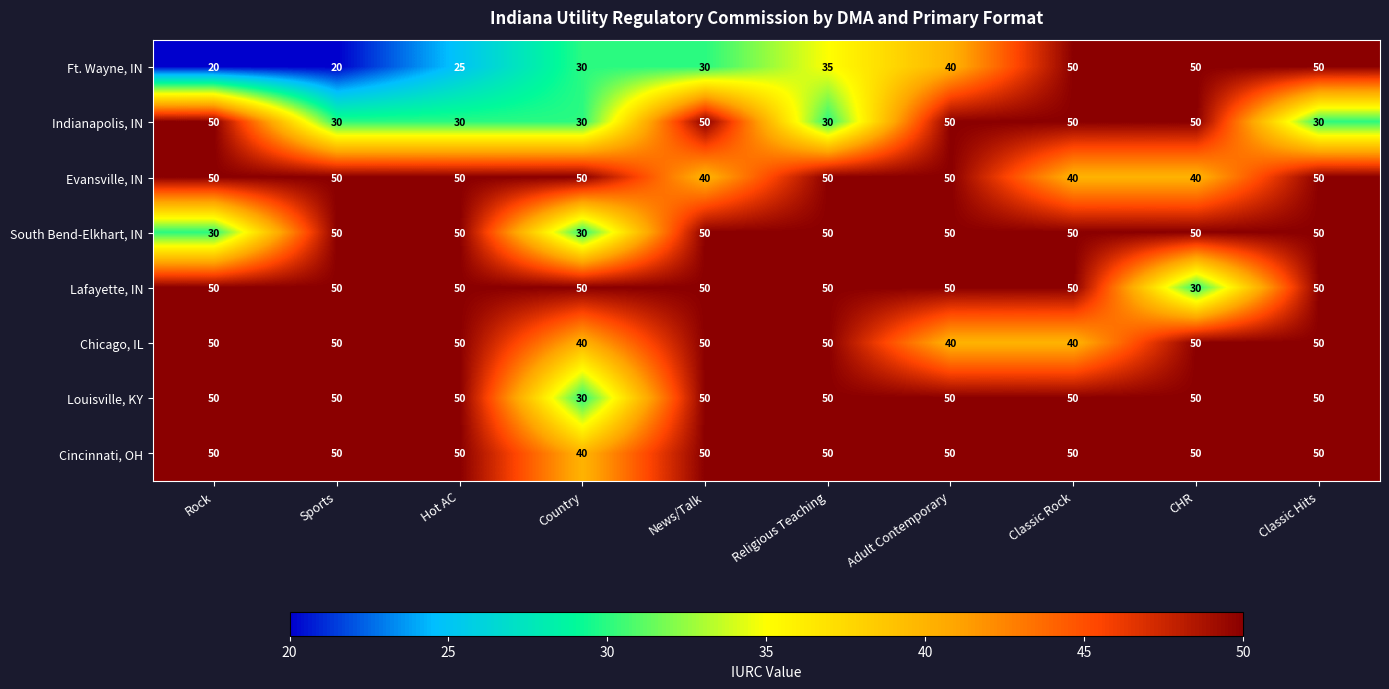

Is it true that Ft. Wayne, IN equals 35 at Religious Teaching?

True